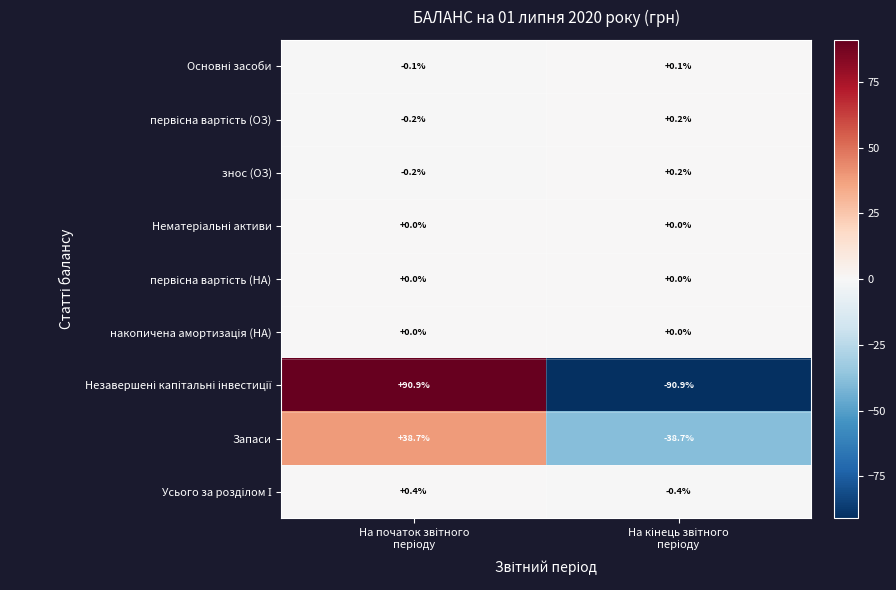

How many data points does each series have?

2